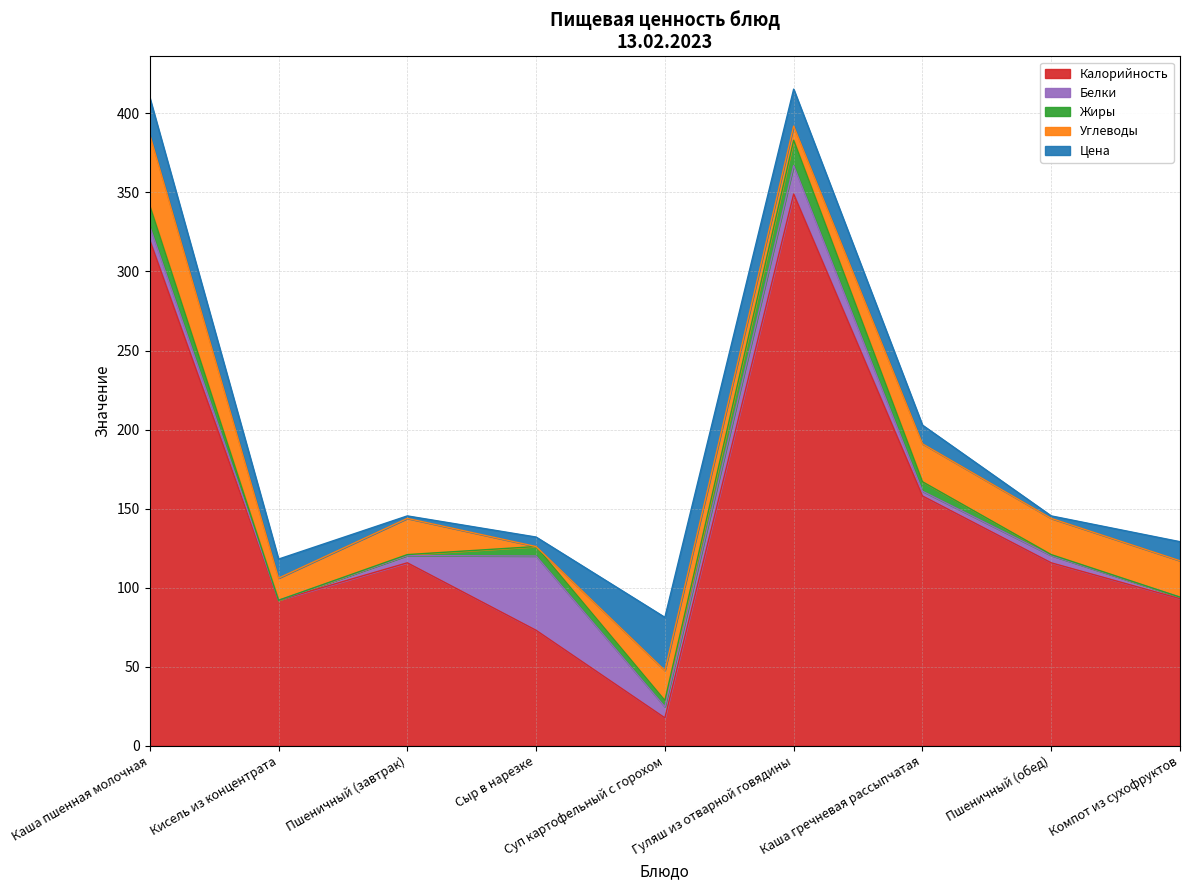

What is the sum of all Калорийность values?

1333.9